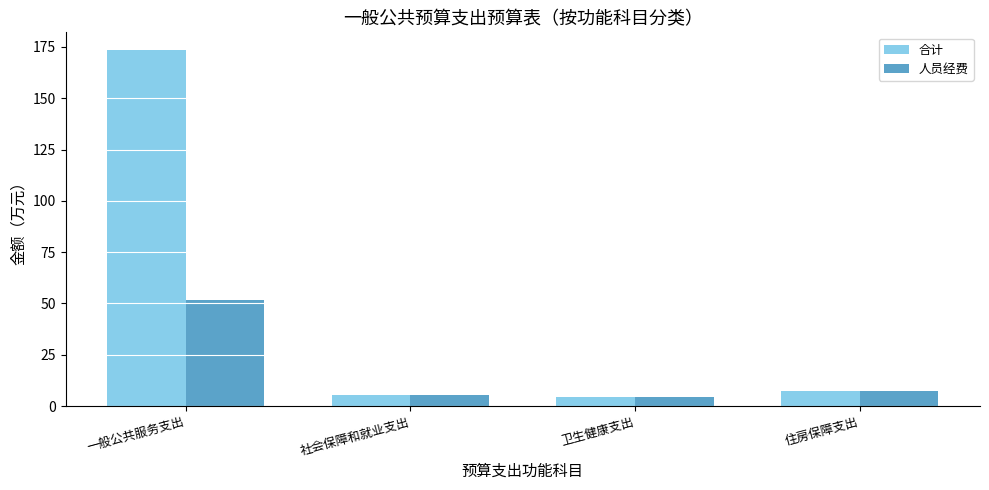

Rank the series at 一般公共服务支出 from highest to lowest value.

合计, 人员经费